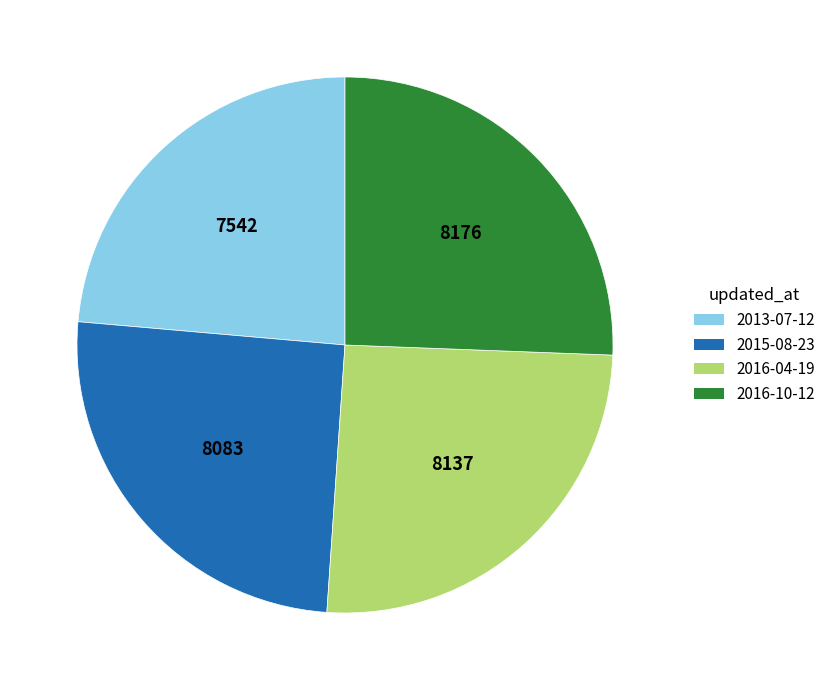

Is there any slice that represents more than half of the pie?

No